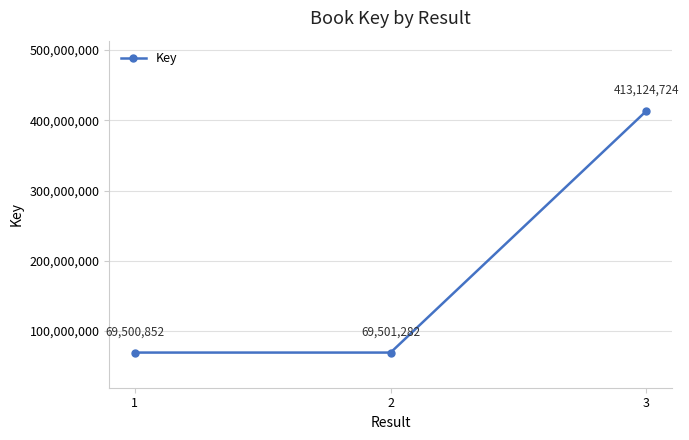

At which category does the chart reach its peak across all series?

3